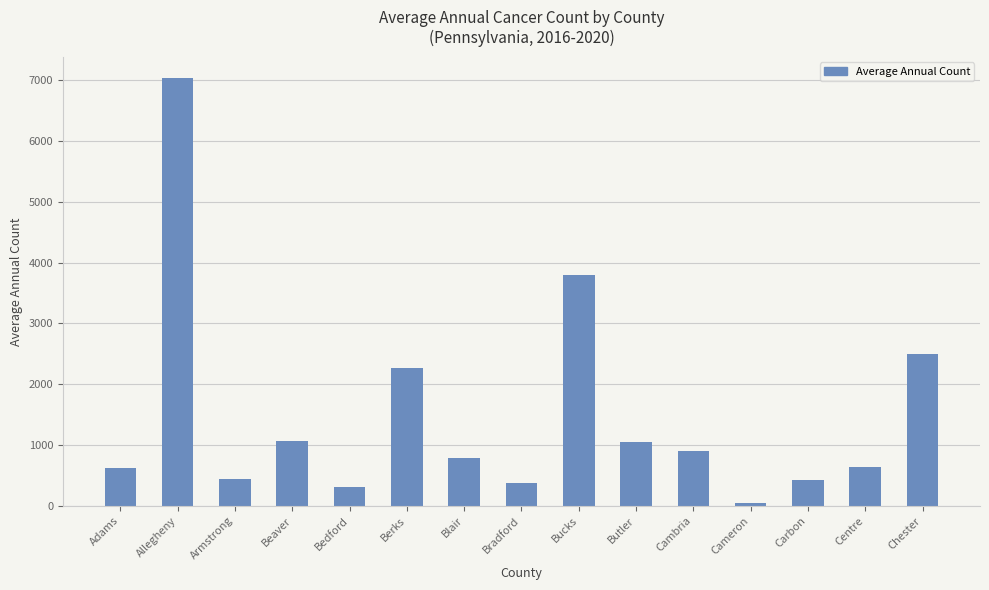

What is the average value?

1483